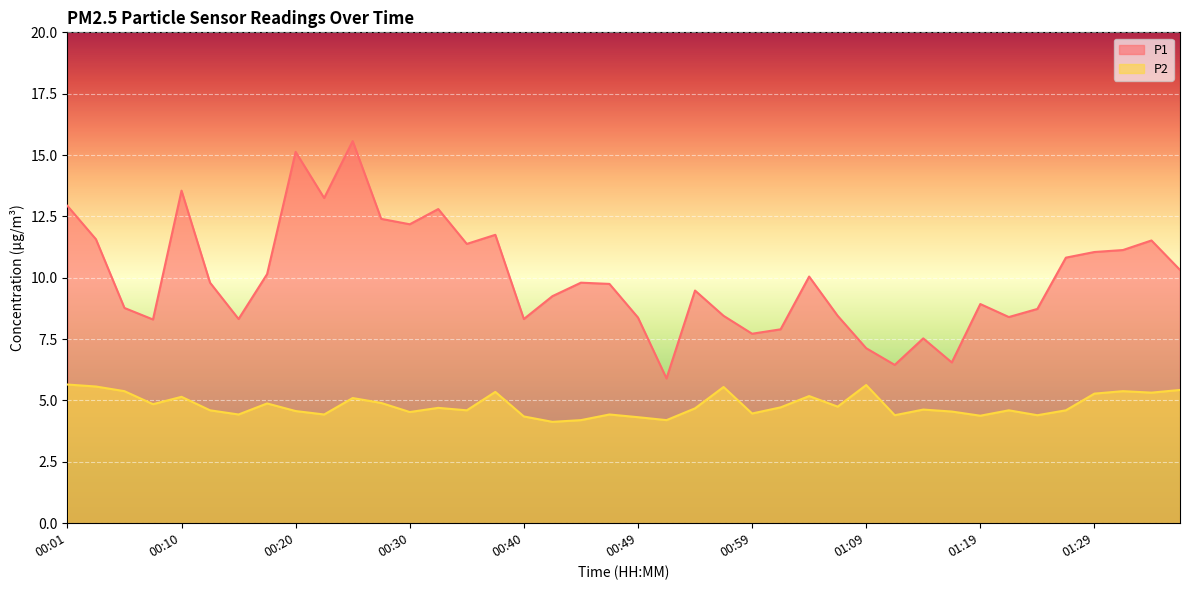

Where is P1 nearest to the value 10?

01:04